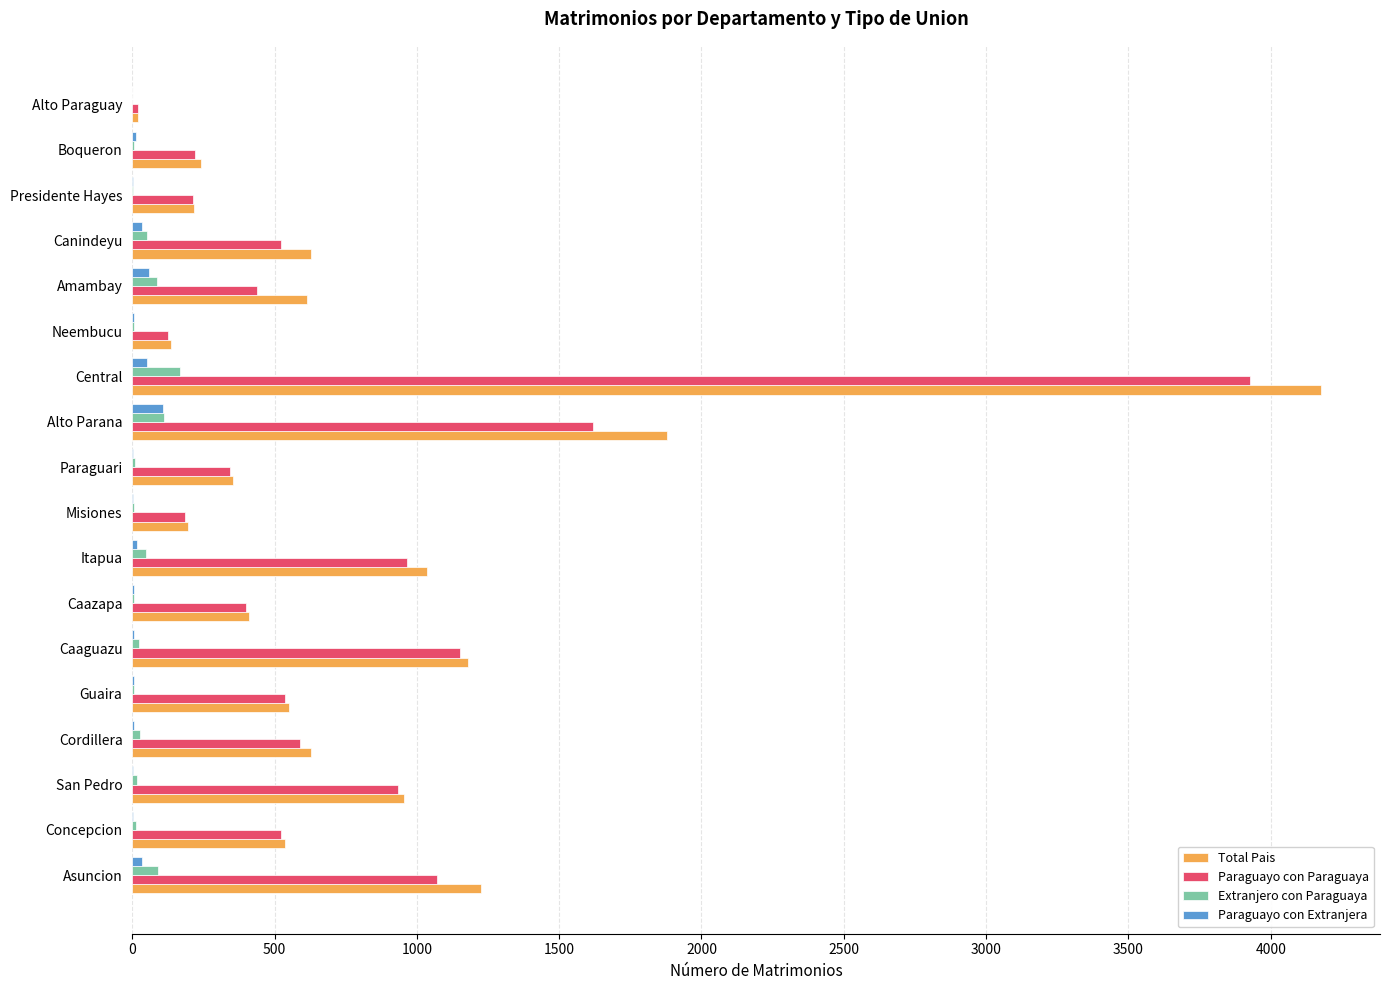

The value of Paraguayo con Paraguaya at Caaguazu is 1150. True or false?

True